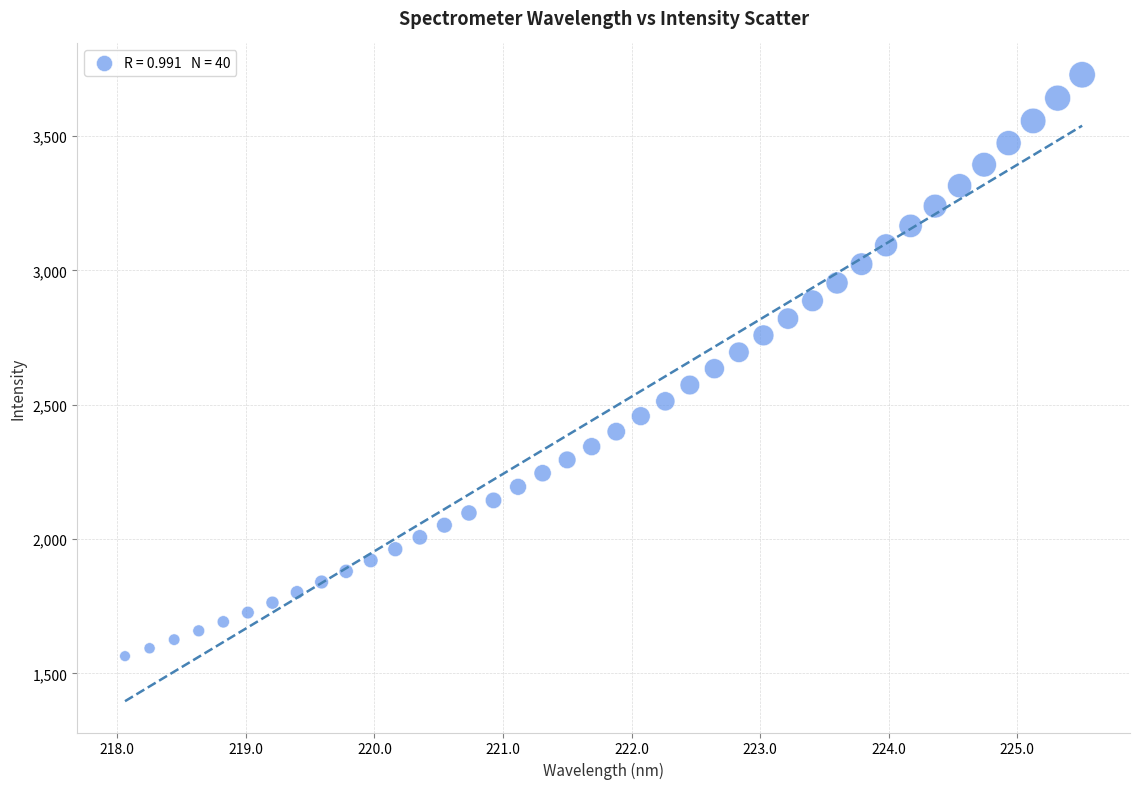

What is the range of Y values (max minus min)?

2163.9